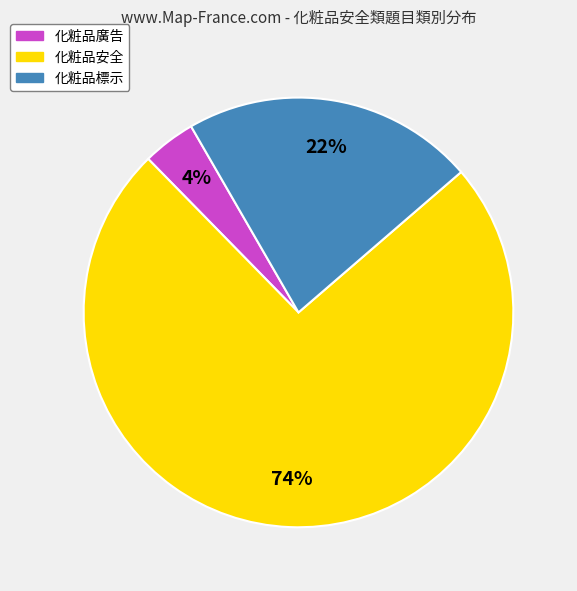

To the nearest percent, what is the difference between the 化粧品廣告 and 化粧品標示 slice percentages?

18%